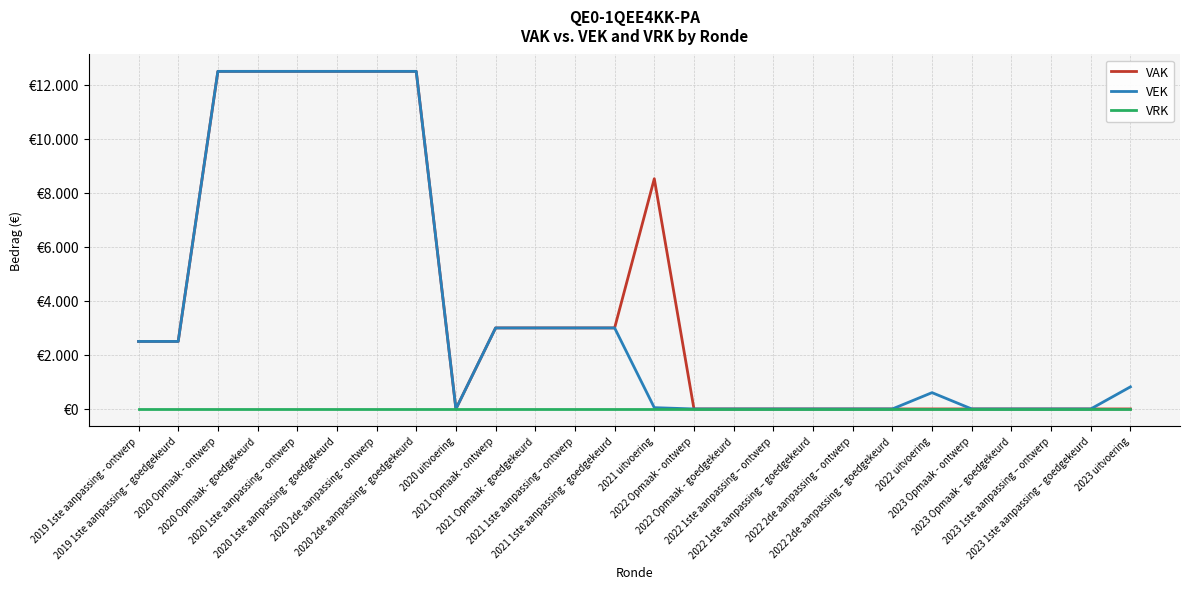

What is the label of the 17th point from the left?

2022 1ste aanpassing – ontwerp